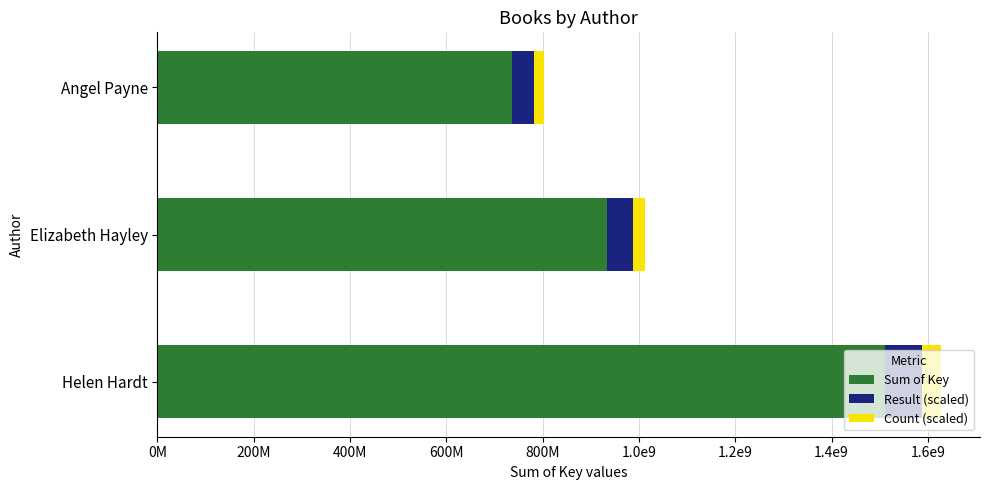

At how many categories does at least one series exceed 156226839?

3